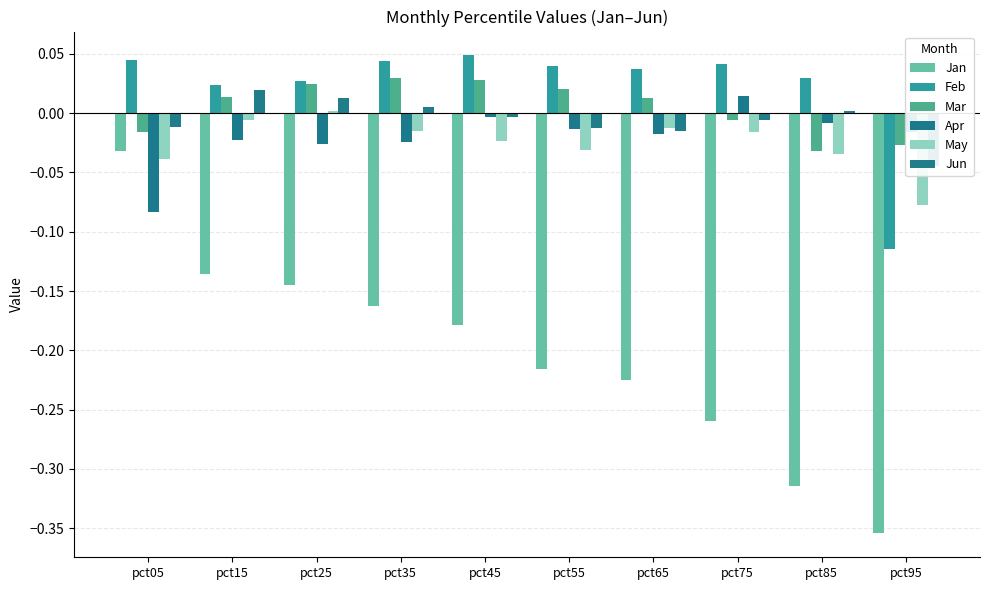

List the labels in order of May value, largest first.

pct25, pct15, pct65, pct35, pct75, pct45, pct55, pct85, pct05, pct95